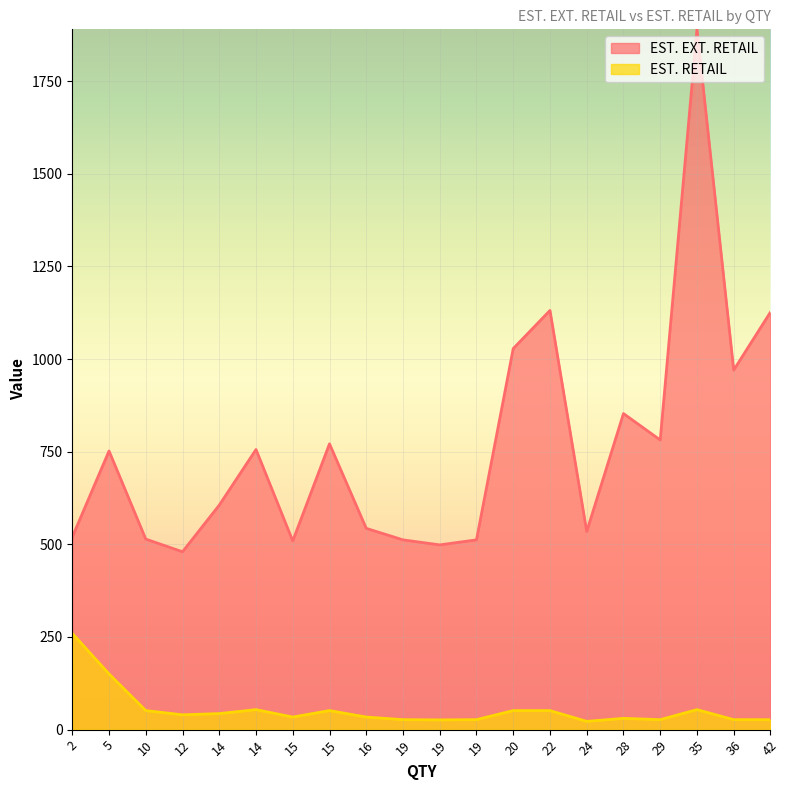

What is the sum of all EST. RETAIL values?

1088.7